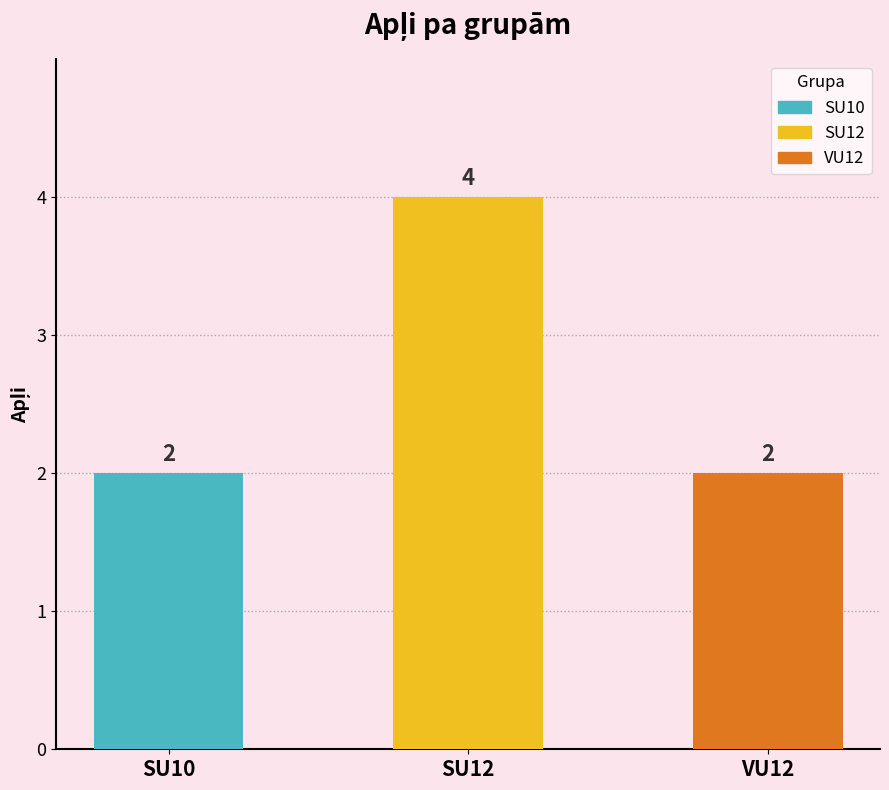

Reading left to right, list all the values displayed in this chart.

2	4	2